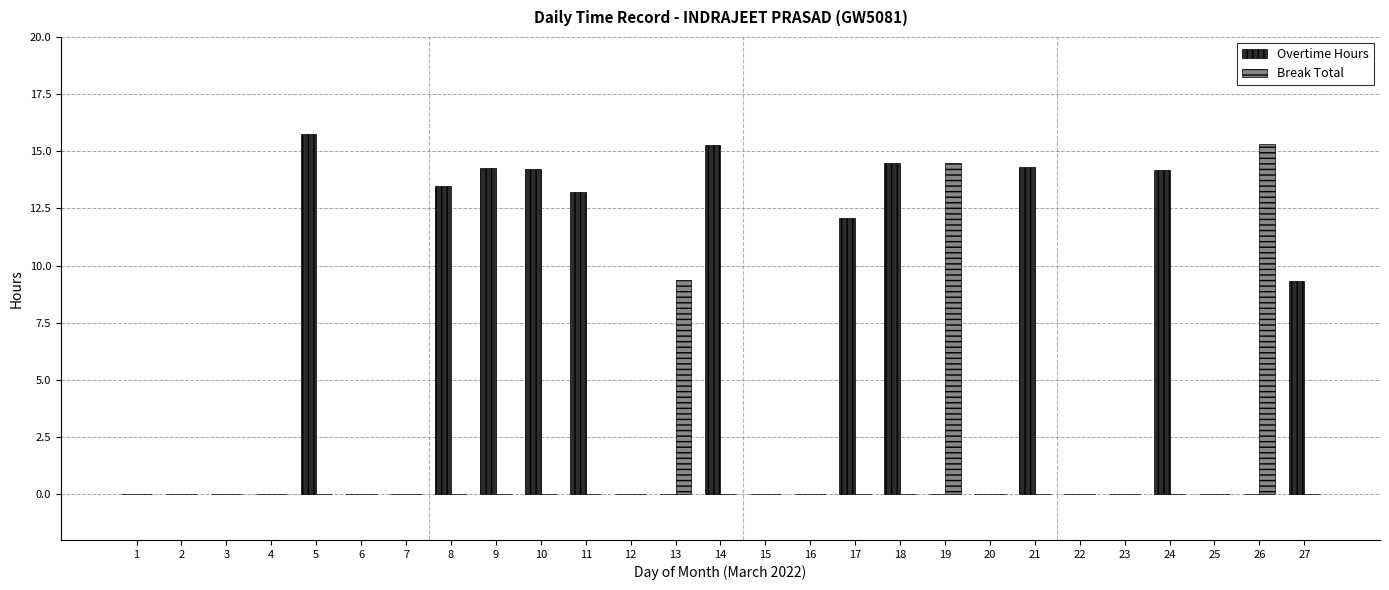

What is the maximum value shown in the chart?

15.8